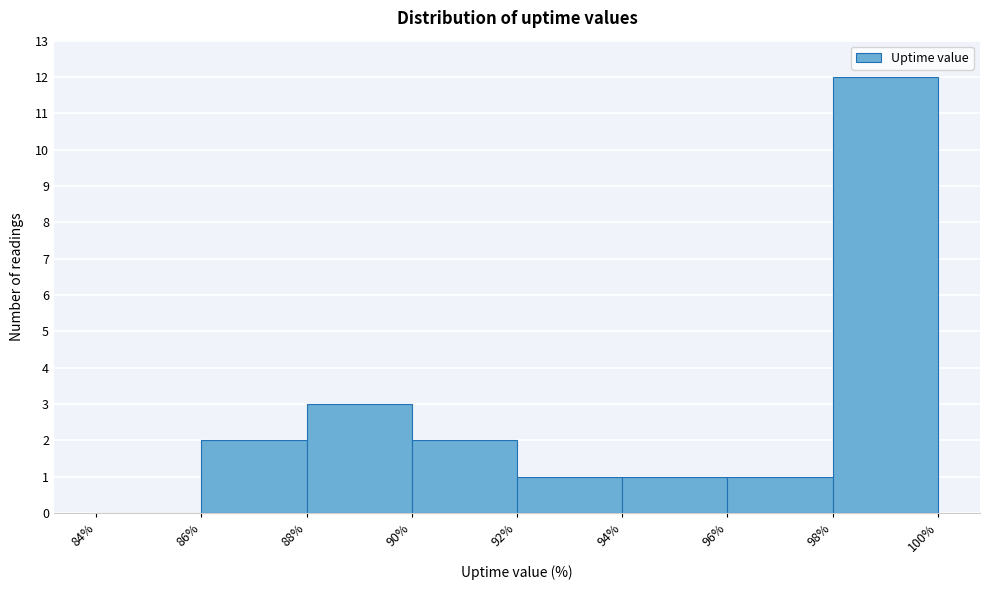

How tall is the bar that spans 96% to 98% on the x-axis? The values are not printed on the chart, so give them approximately, as read against the axis.

1